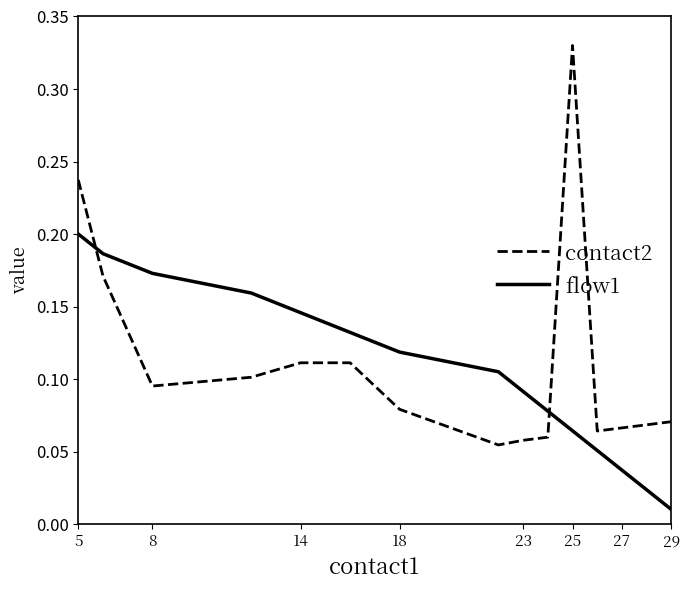

At how many categories does at least one series exceed 0?

15